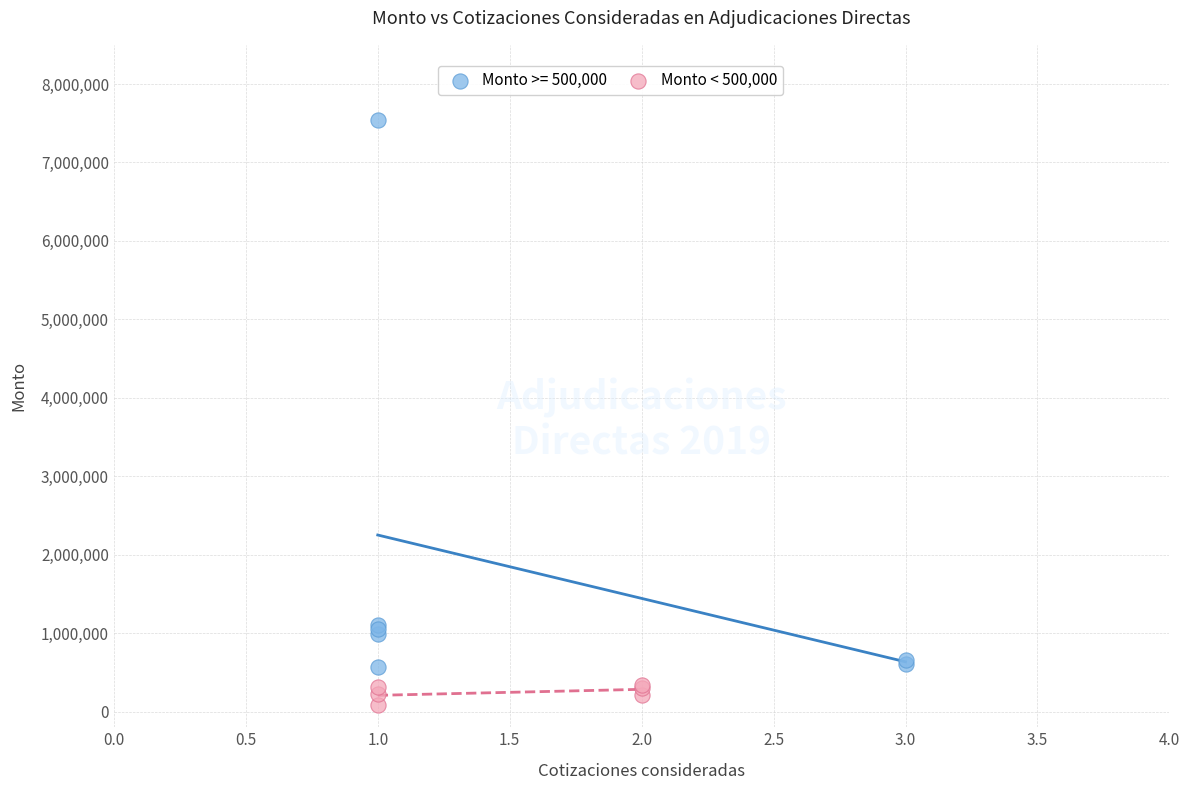

Which series reaches the maximum Y coordinate?

Monto >= 500,000